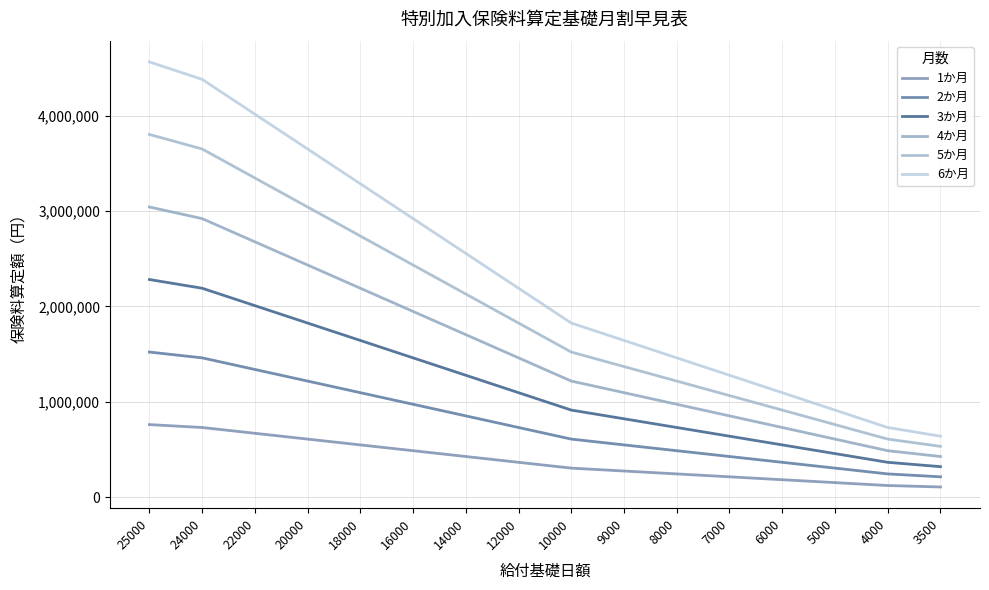

What is the sum of all 4か月 values?

24759188